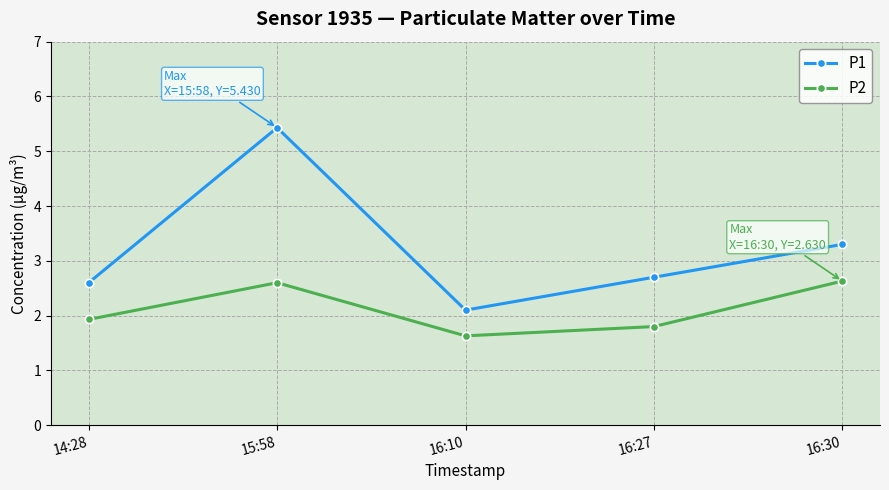

What is the minimum value for P2?

1.6